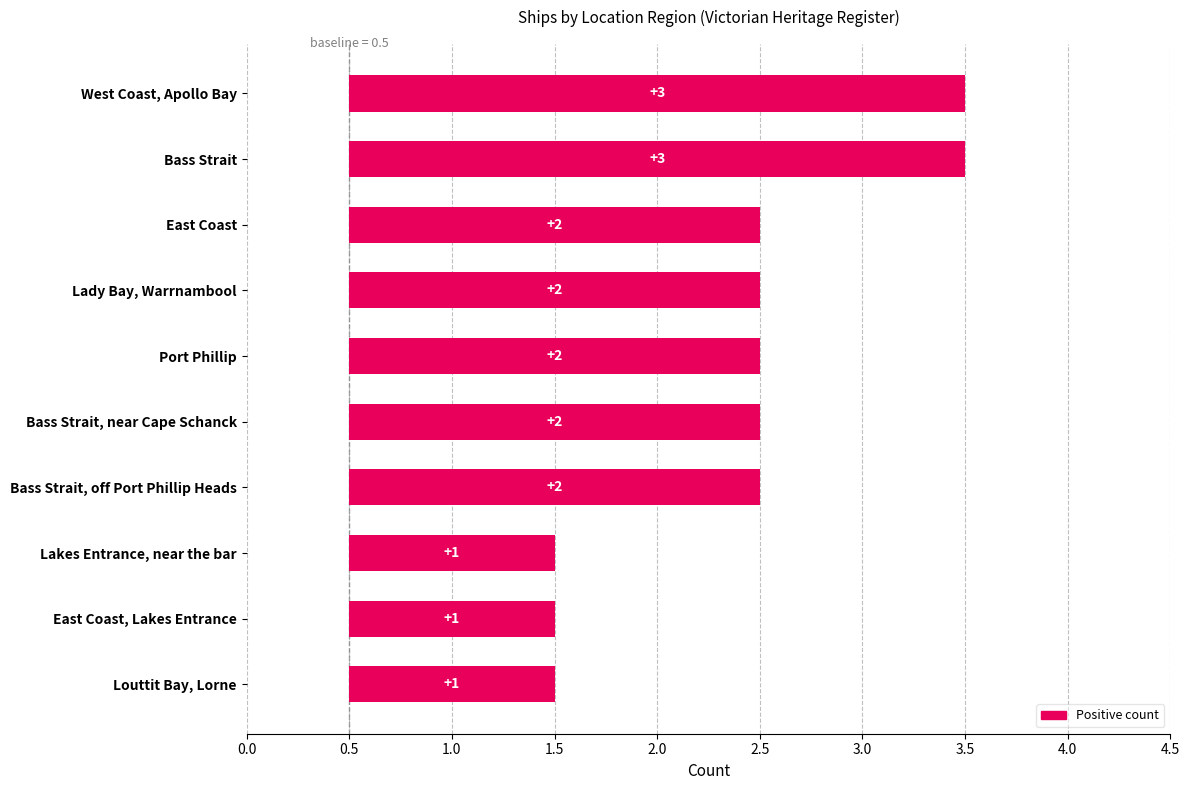

Where does the data first go above 2?

West Coast, Apollo Bay